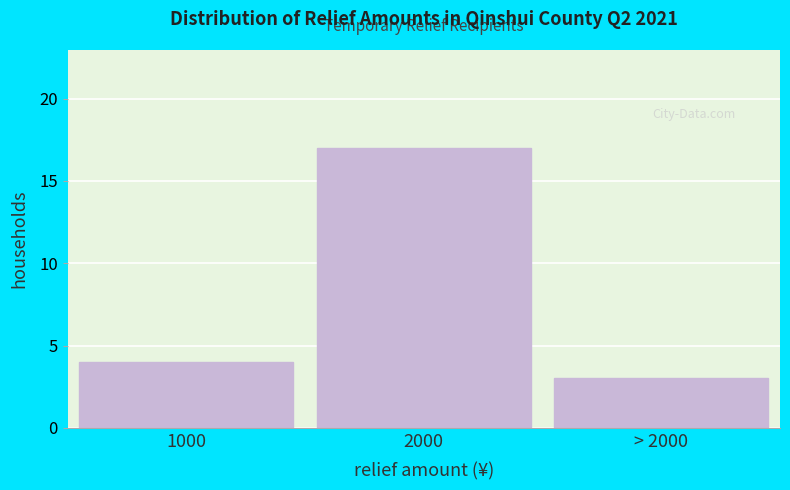

Reading left to right, extract all data points from this chart.

4	17	3